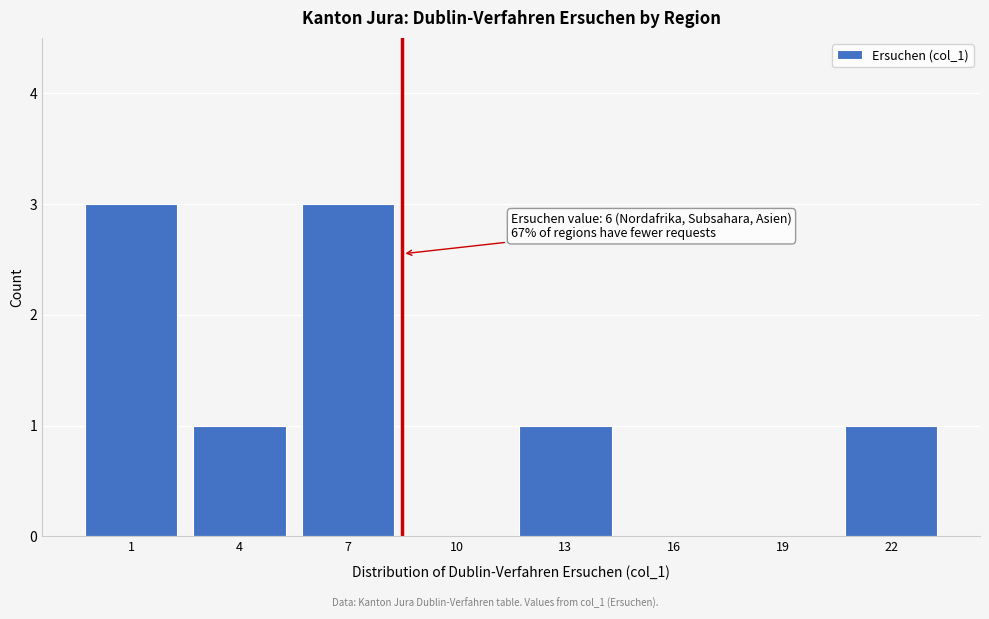

Reading right to left, what are all the values shown in this chart?

22=1	19=0	16=0	13=1	10=0	7=3	4=1	1=3